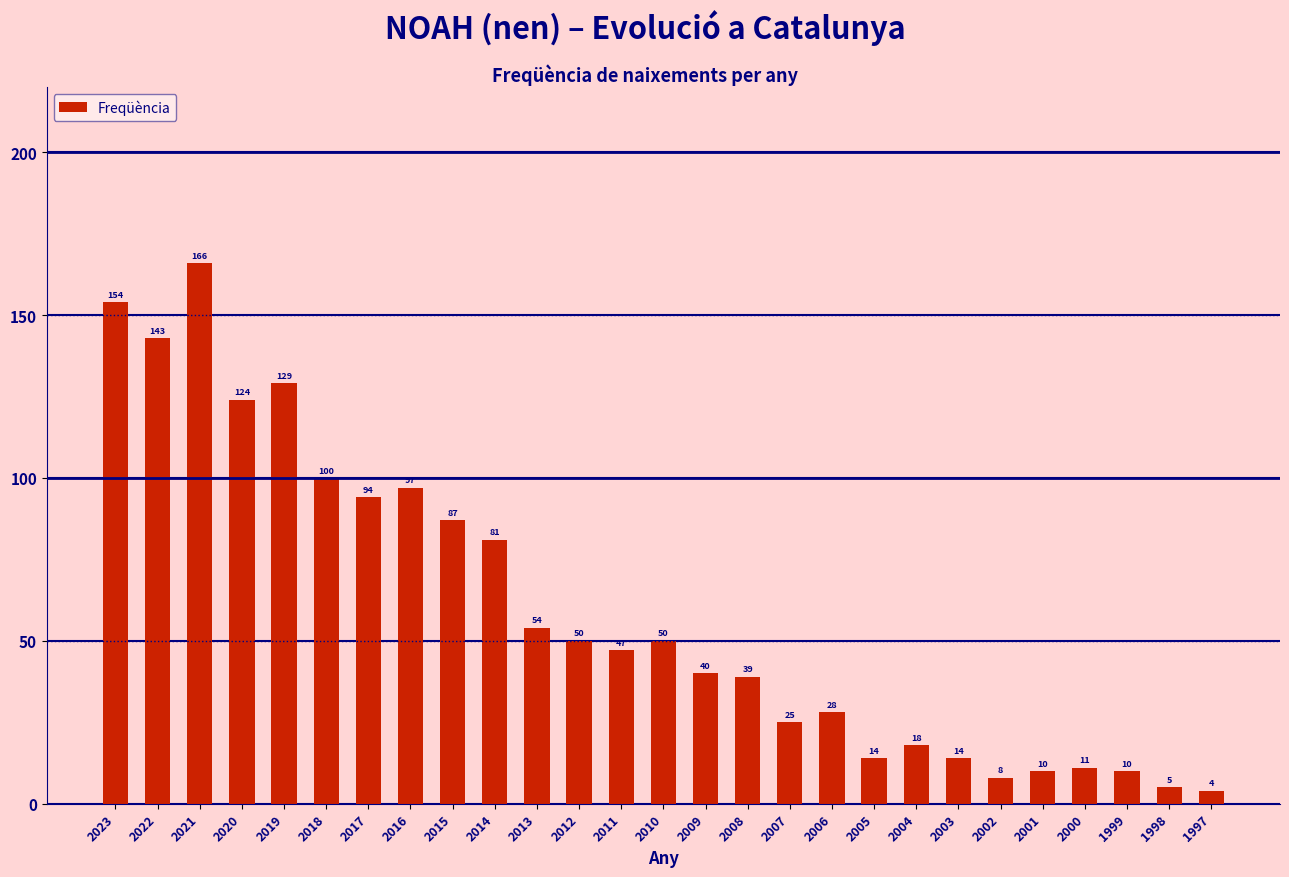

The chart shows a value of 4 at 2003. True or false?

False